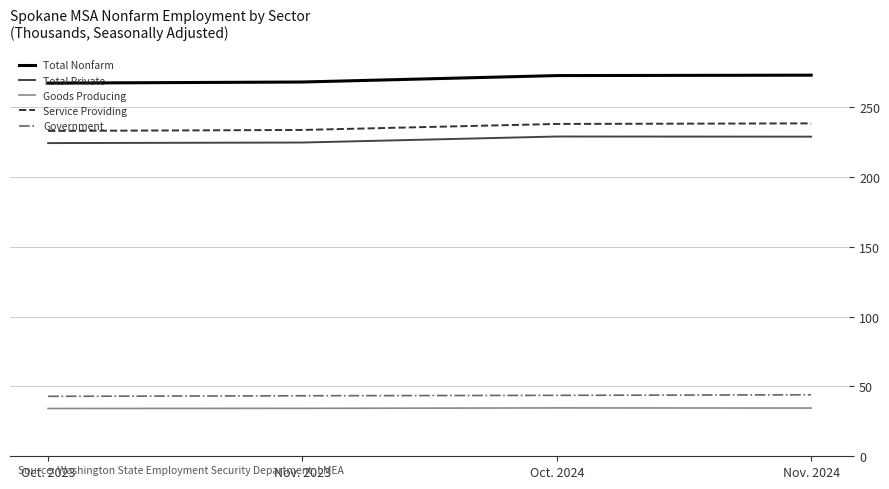

What is the total value across all series at Oct. 2024?

817.2